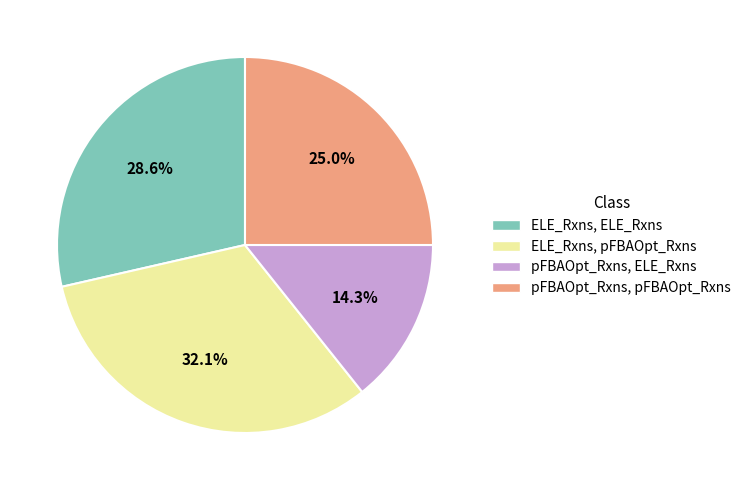

Rank the categories by value from lowest to highest.

pFBAOpt_Rxns, ELE_Rxns, pFBAOpt_Rxns, pFBAOpt_Rxns, ELE_Rxns, ELE_Rxns, ELE_Rxns, pFBAOpt_Rxns